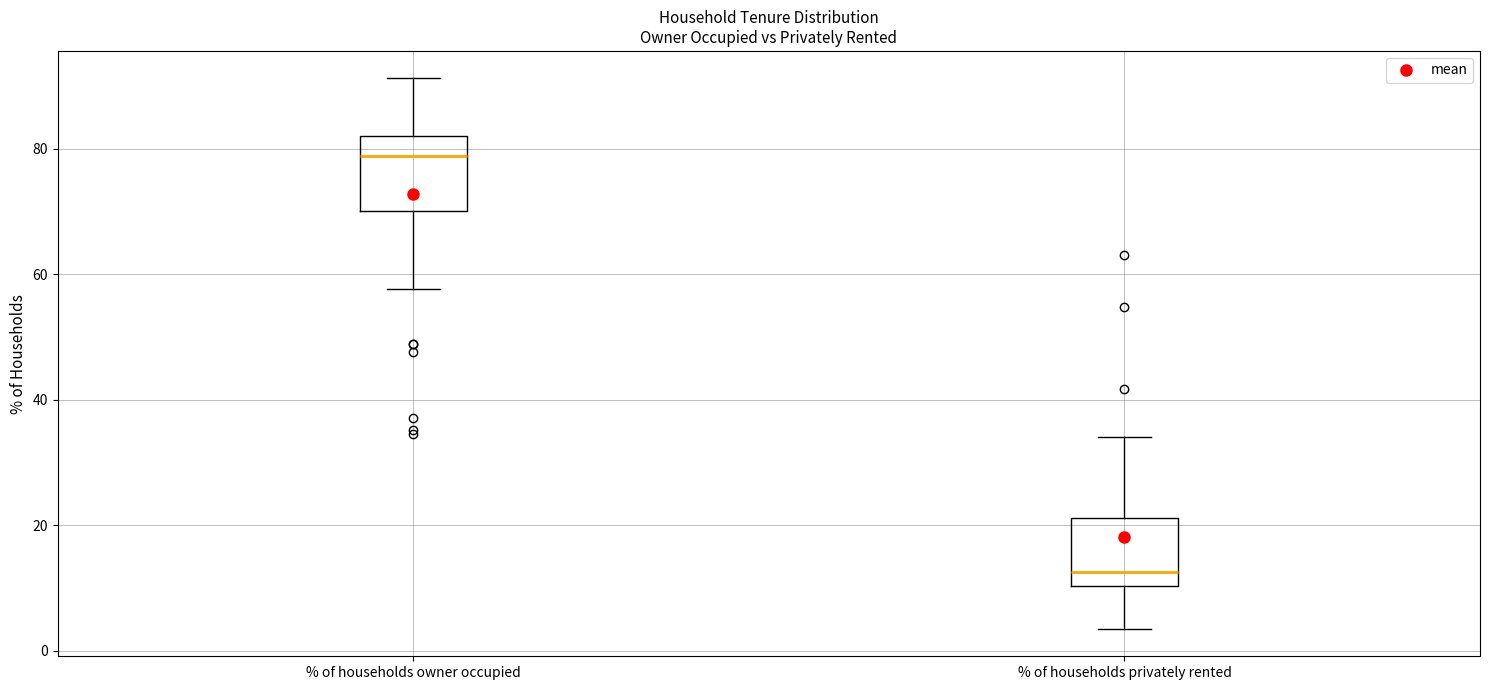

Reading left to right, read every box against the y-axis: the position of its median line, the range the box covers, and the ends of its whiskers. The values are not printed on the chart, so give them approximately, as read against the axis.

% of households owner occupied: median 78, box 70 to 82, whiskers 58 to 92
% of households privately rented: median 12, box 10 to 22, whiskers 4 to 34